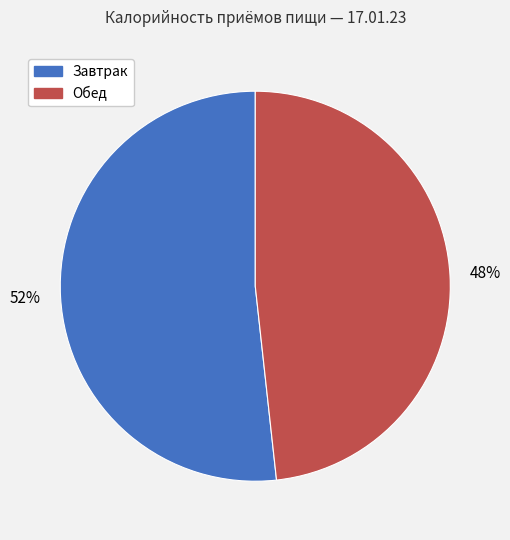

To the nearest percent, what is the combined percentage of Завтрак and Обед?

100%